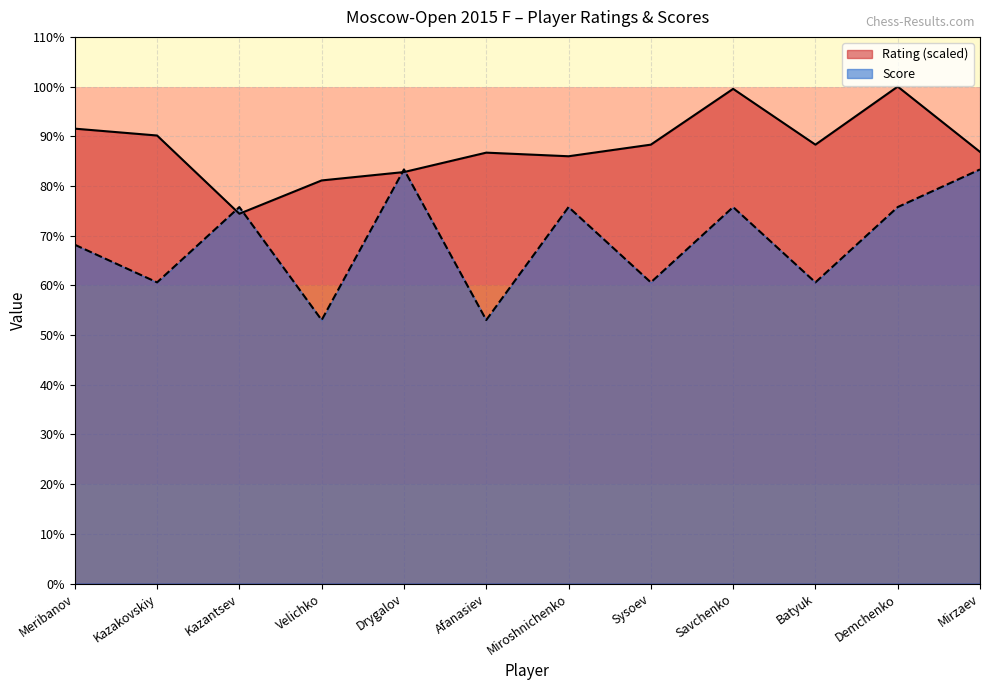

How many categories are shown in the chart?

12